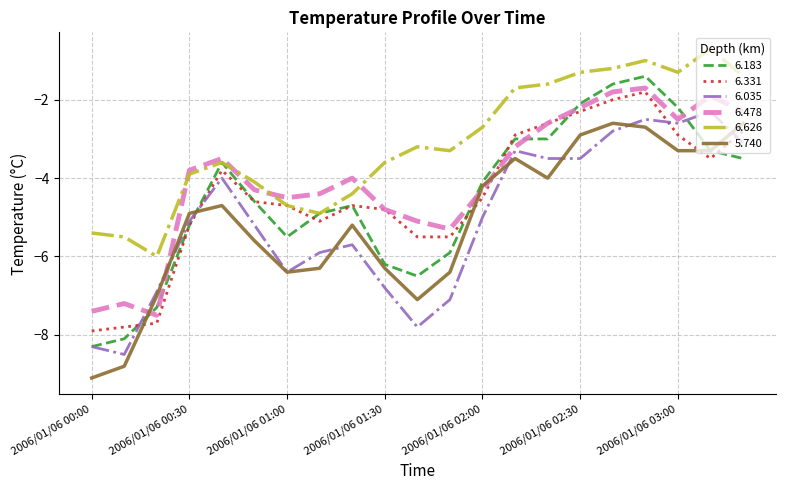

What are all the series names shown in the legend?

6.183, 6.331, 6.035, 6.478, 6.626, 5.740